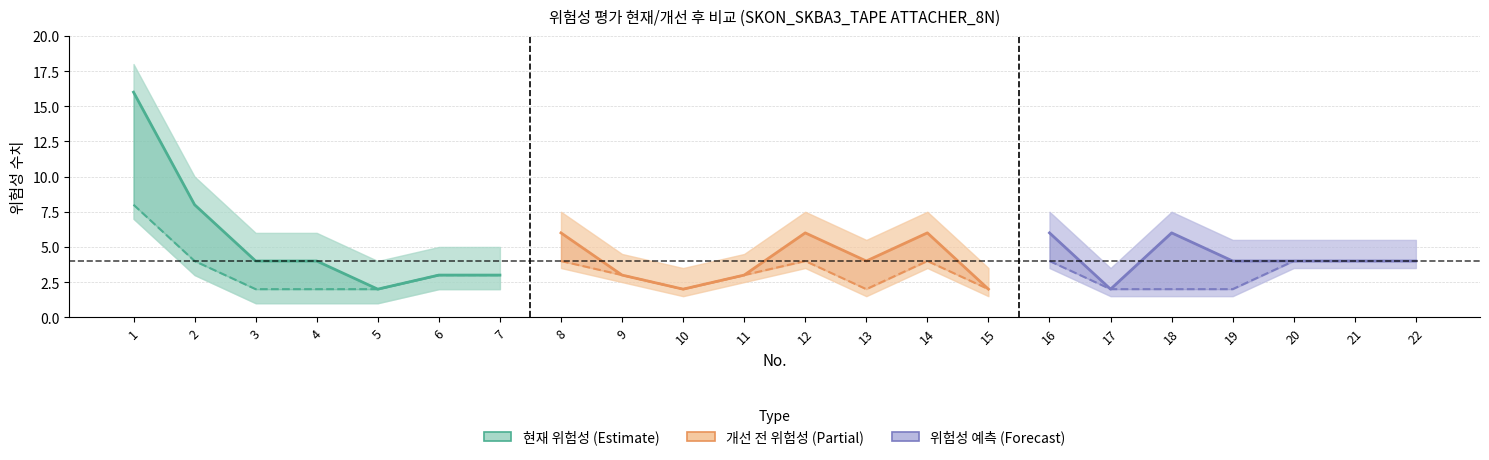

At which category is the sum across all series the highest?

1